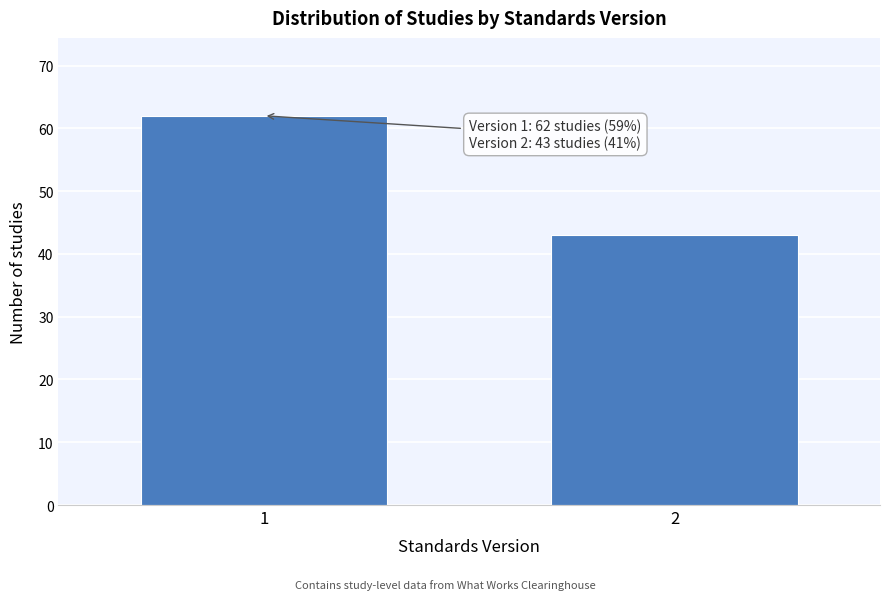

Reading left to right, extract all data points from this chart.

62	43